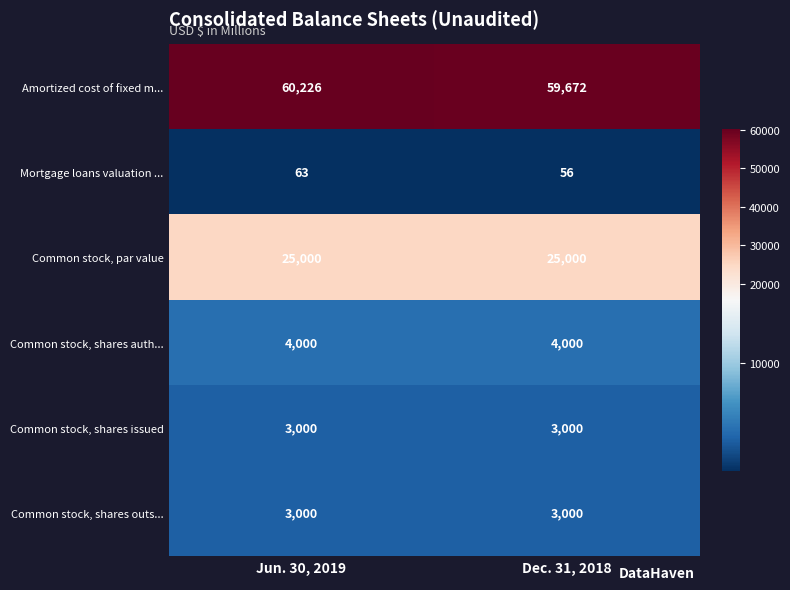

At which category does the chart reach its minimum across all series?

Dec. 31, 2018